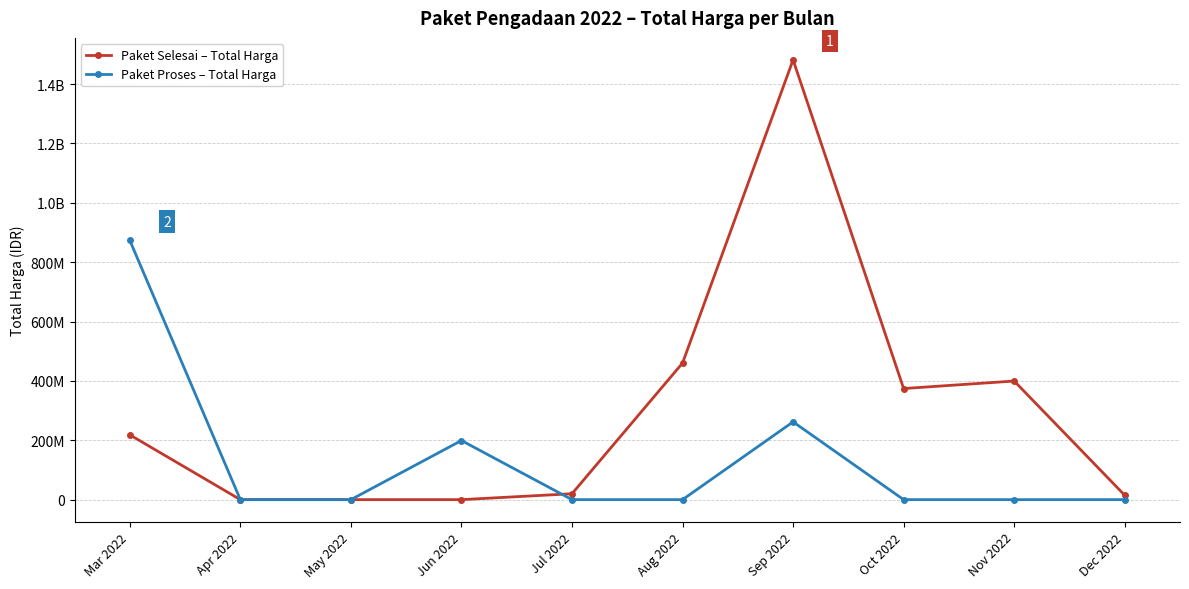

How many intersections are there between Paket Proses – Total Harga and Paket Selesai – Total Harga?

1